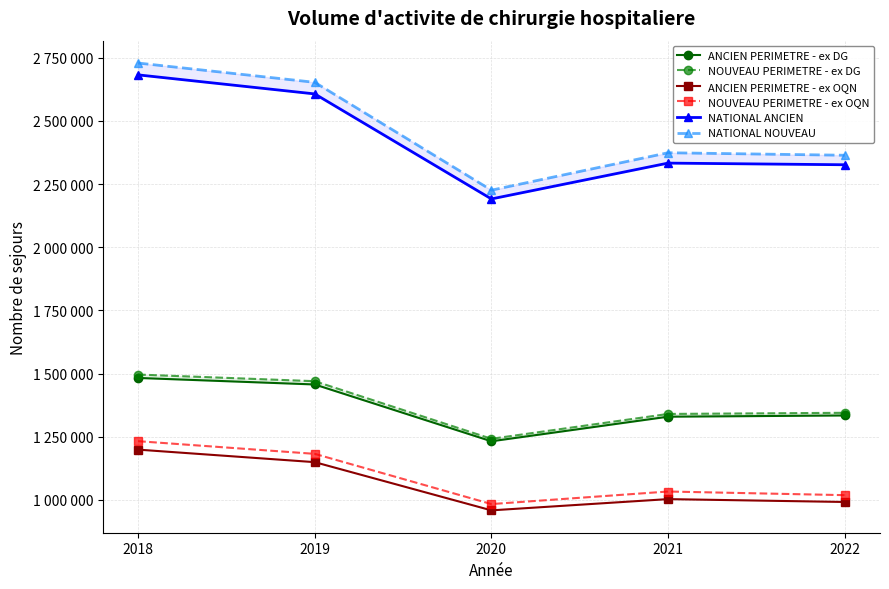

Between 2022 and 2020, which is larger?

2022